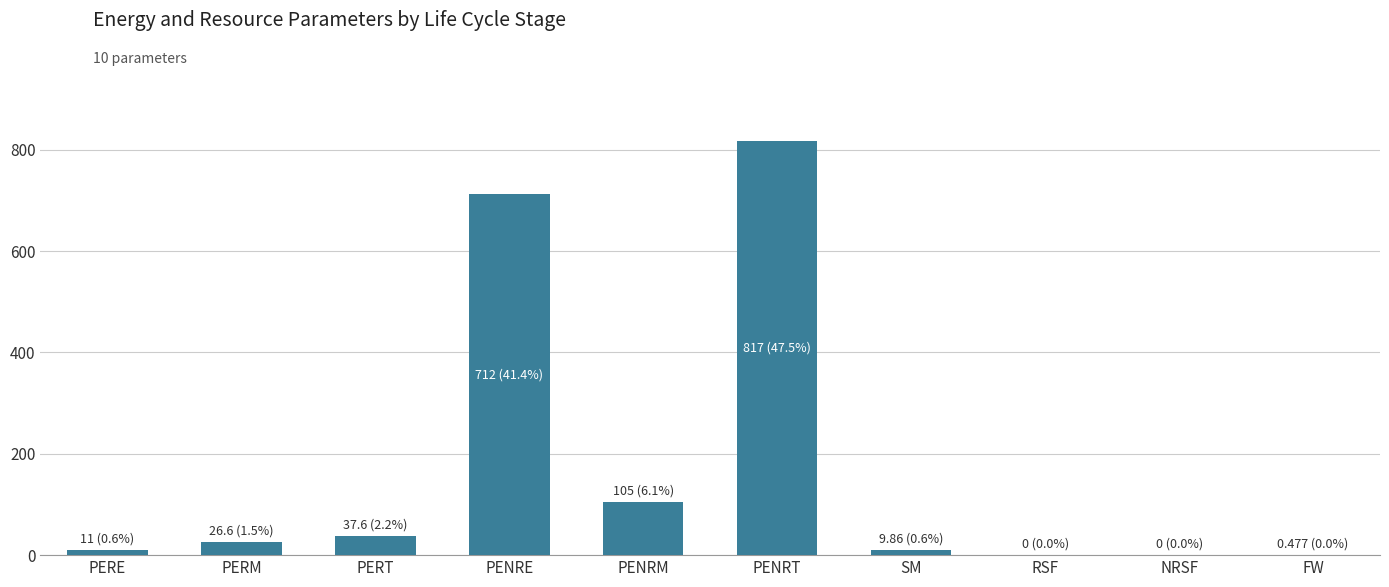

Count the number of values greater than 26.

5